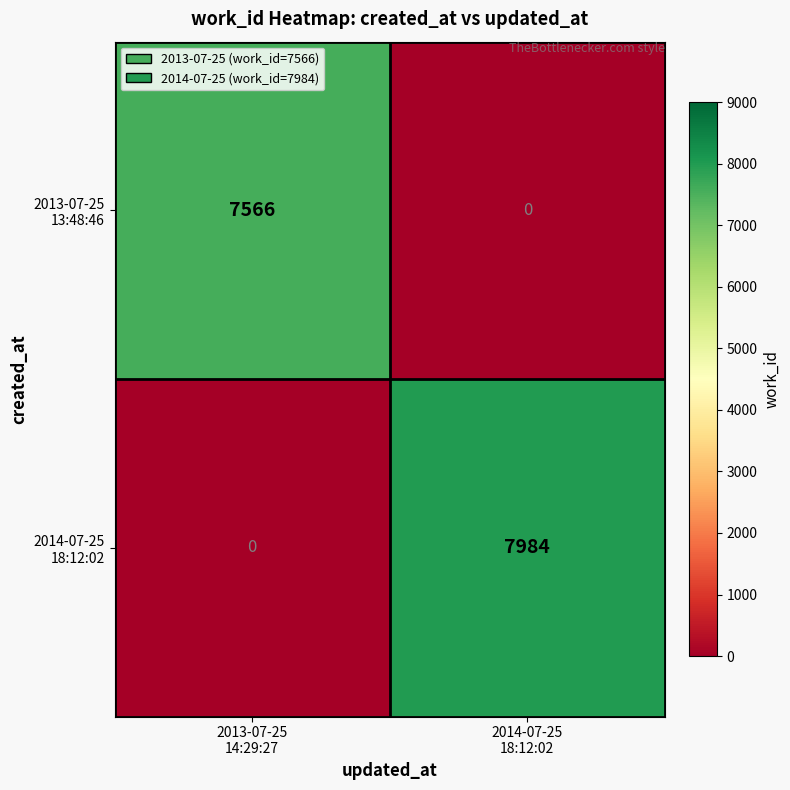

At how many categories does at least one series exceed 704?

2